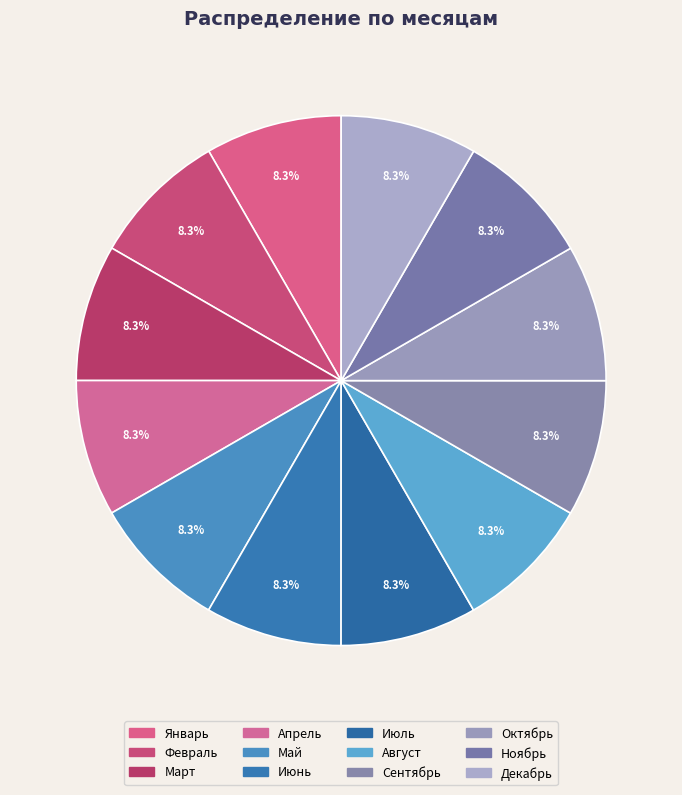

Count the number of slices in the pie.

12